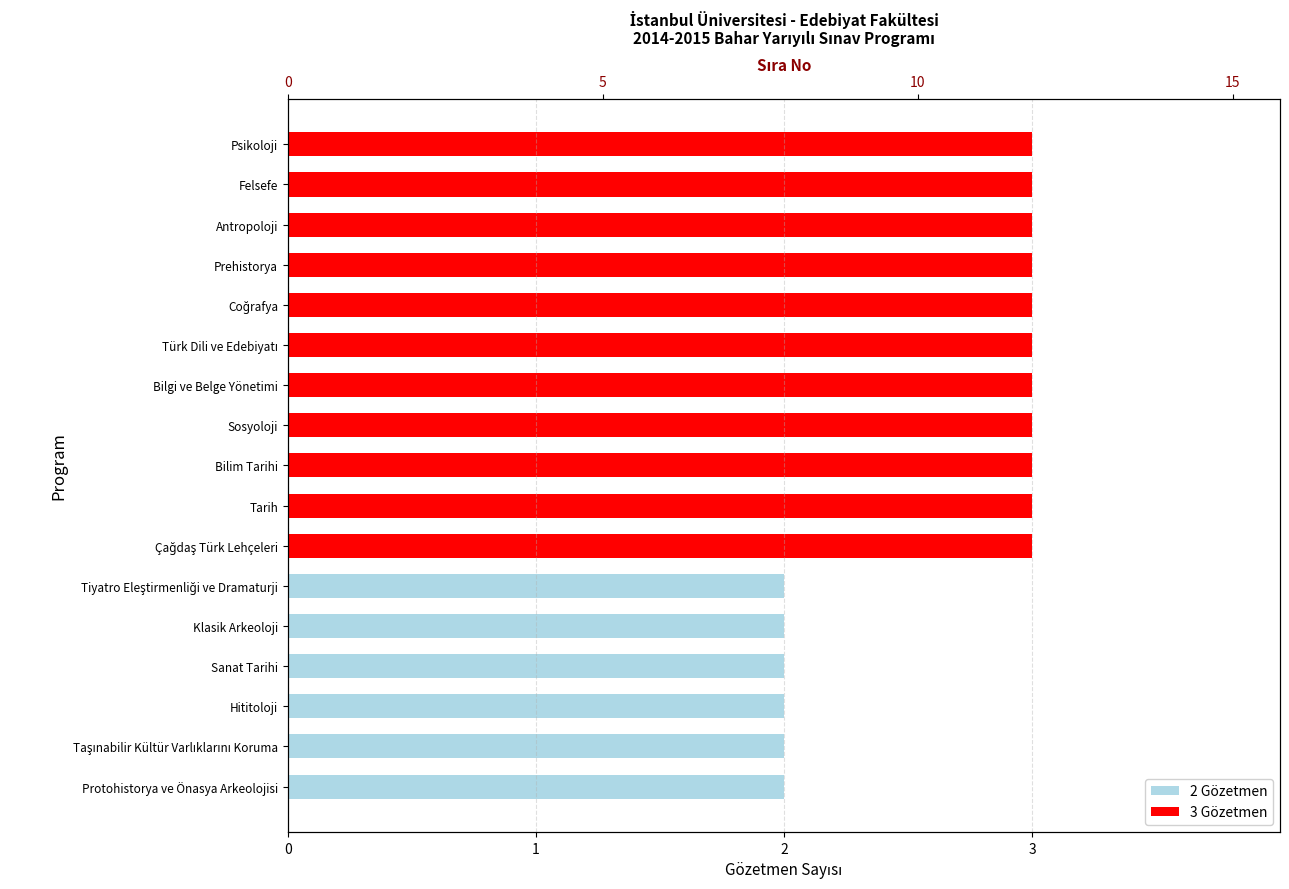

Count the number of categories in the chart.

17